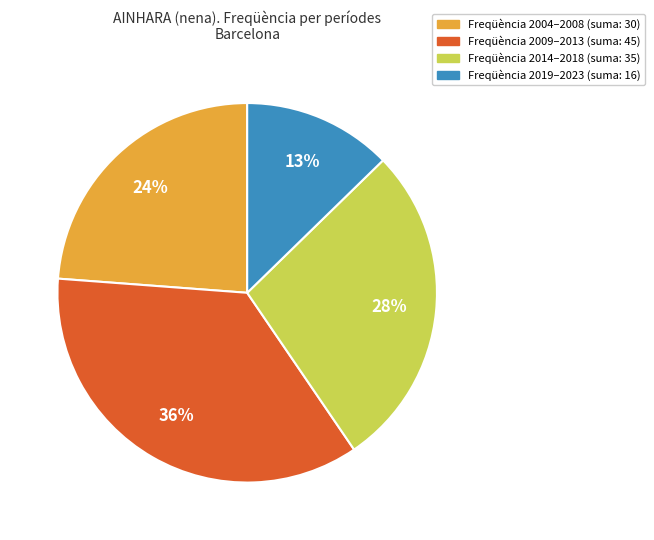

Count the number of slices in the pie.

4